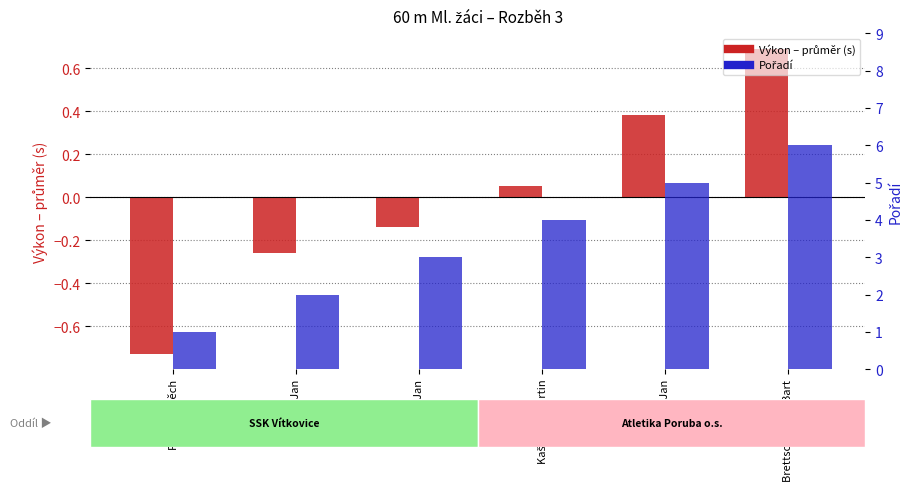

The value of Pořadí at Brettschneider Bart is 1.5. True or false?

False